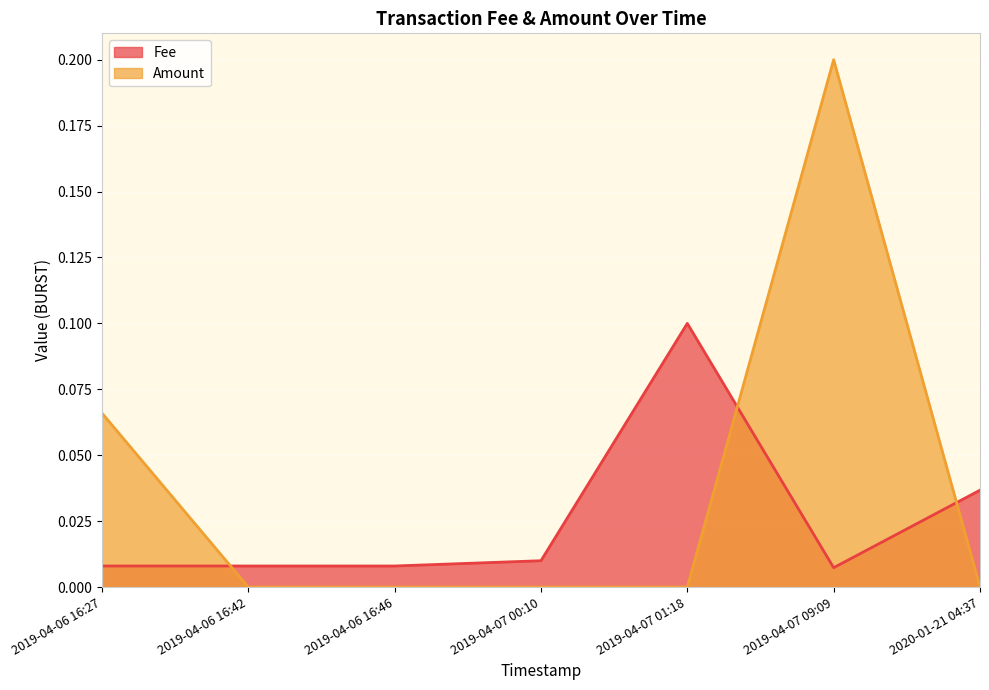

Rank the series by their average value, from lowest to highest.

Fee, Amount